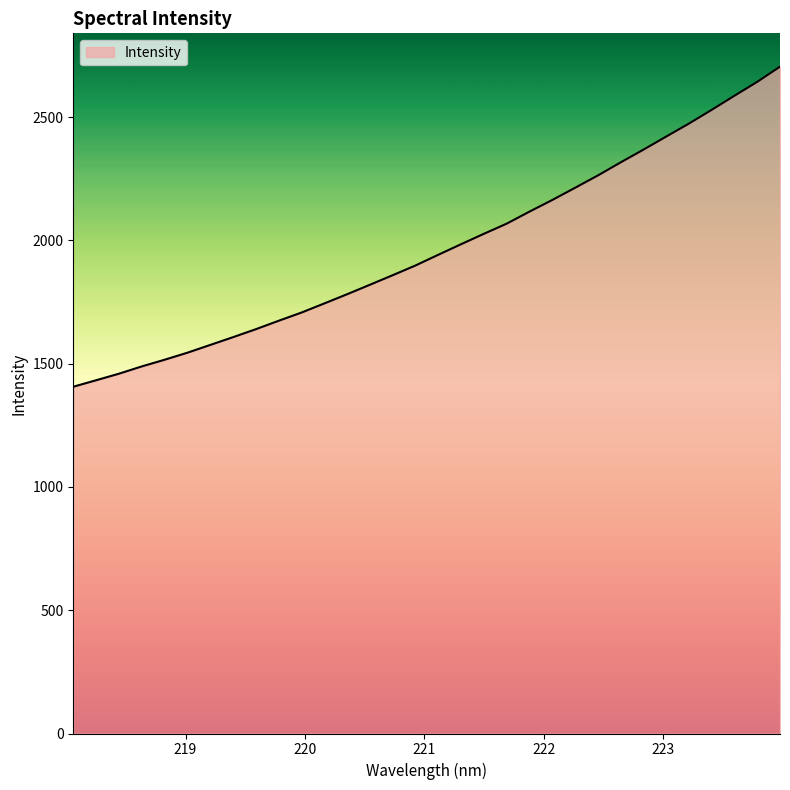

What is the smallest value displayed?

1406.3